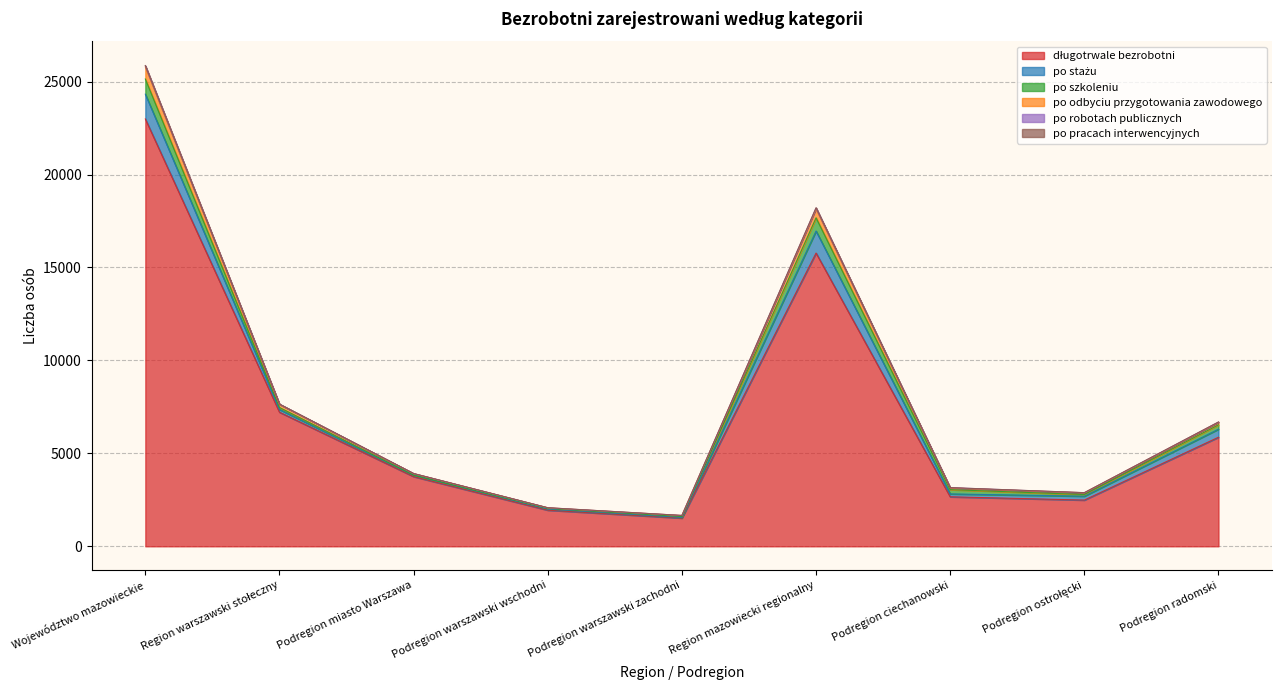

What is the maximum value shown in the chart?

22990